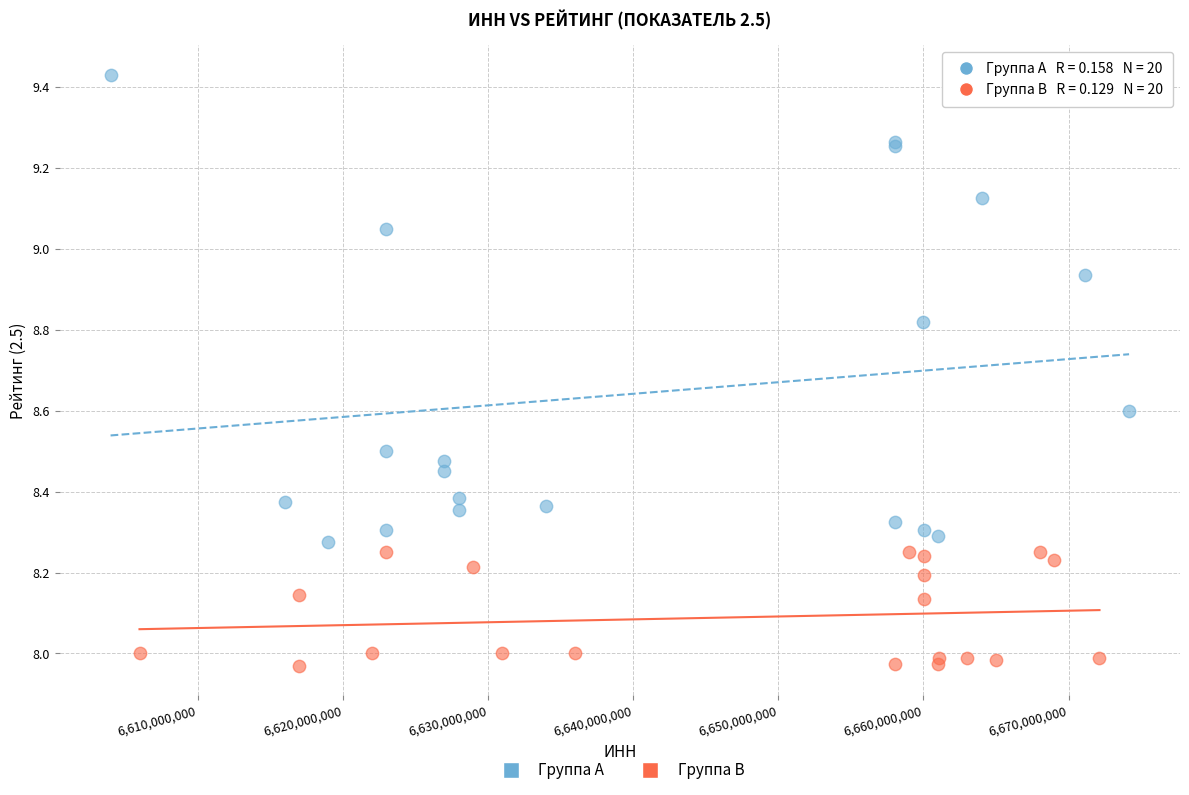

Which series reaches the maximum Y coordinate?

Группа A